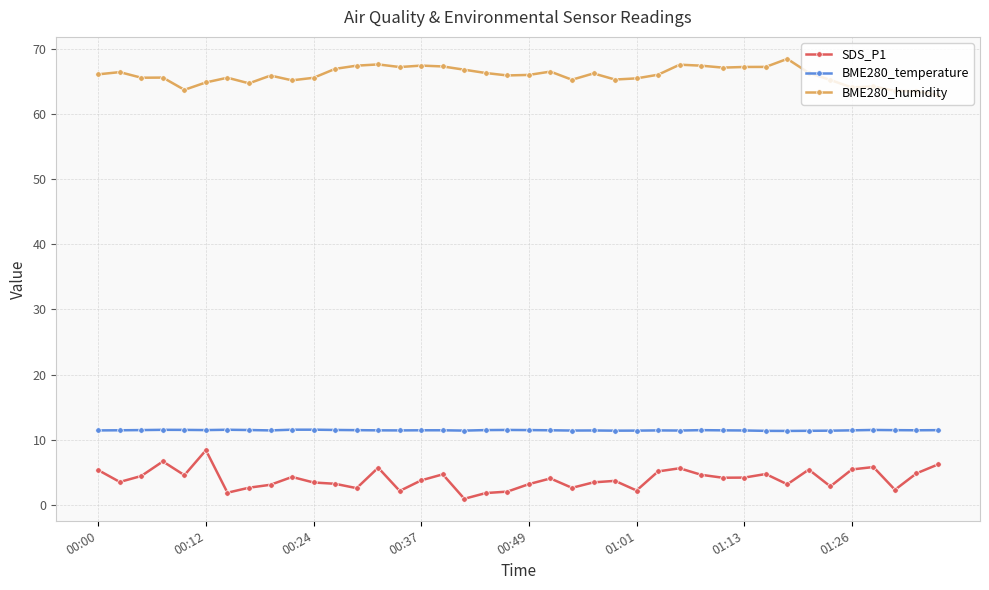

What is the maximum value for BME280_temperature?

11.6